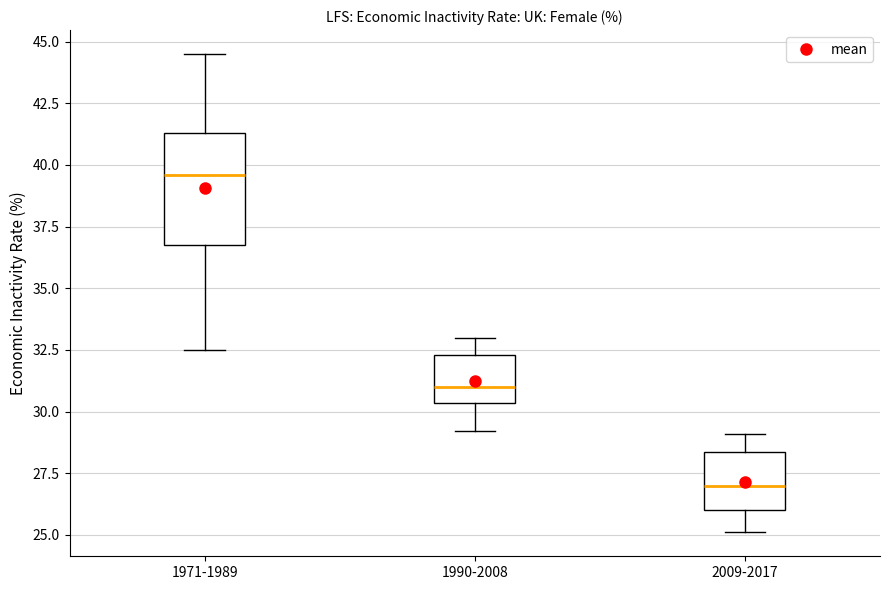

Reading left to right, read every box against the y-axis: the position of its median line, the range the box covers, and the ends of its whiskers. The values are not printed on the chart, so give them approximately, as read against the axis.

1971-1989: median 39.5, box 37.0 to 41.5, whiskers 32.5 to 44.5
1990-2008: median 31.0, box 30.5 to 32.5, whiskers 29.0 to 33.0
2009-2017: median 27.0, box 26.0 to 28.5, whiskers 25.0 to 29.0